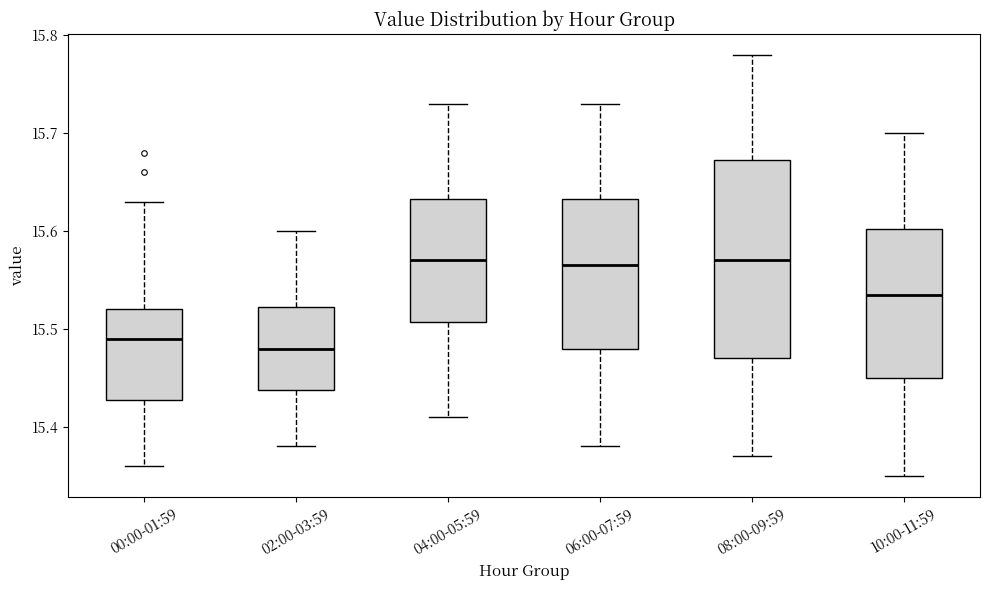

Reading left to right, read every box against the y-axis: the position of its median line, the range the box covers, and the ends of its whiskers. The values are not printed on the chart, so give them approximately, as read against the axis.

00:00-01:59: median 15.49, box 15.43 to 15.52, whiskers 15.36 to 15.63
02:00-03:59: median 15.48, box 15.44 to 15.52, whiskers 15.38 to 15.60
04:00-05:59: median 15.57, box 15.51 to 15.63, whiskers 15.41 to 15.73
06:00-07:59: median 15.57, box 15.48 to 15.63, whiskers 15.38 to 15.73
08:00-09:59: median 15.57, box 15.47 to 15.67, whiskers 15.37 to 15.78
10:00-11:59: median 15.54, box 15.45 to 15.60, whiskers 15.35 to 15.70